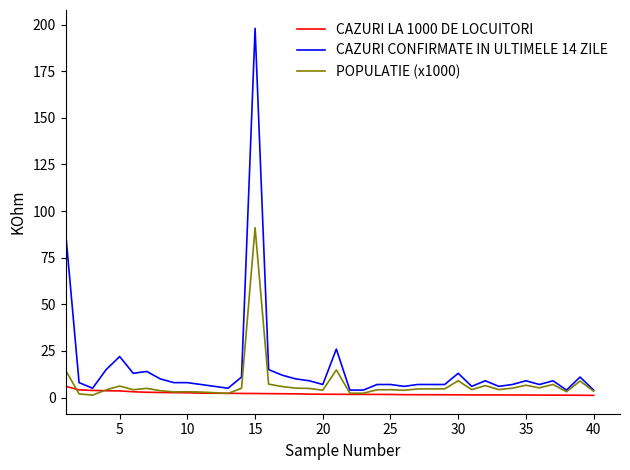

What is the average value of the CAZURI LA 1000 DE LOCUITORI series?

2.1